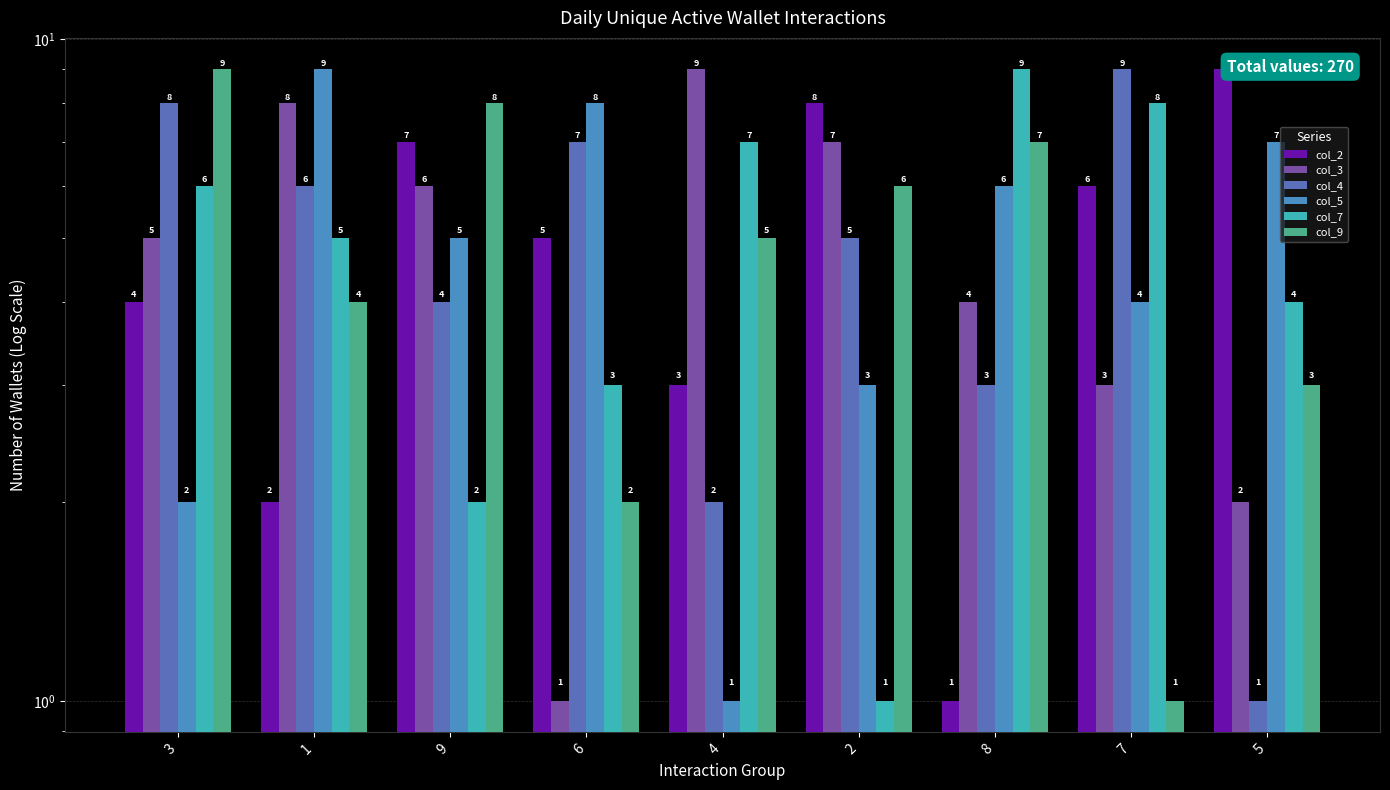

What is the label of the 5th bar from the left?

4